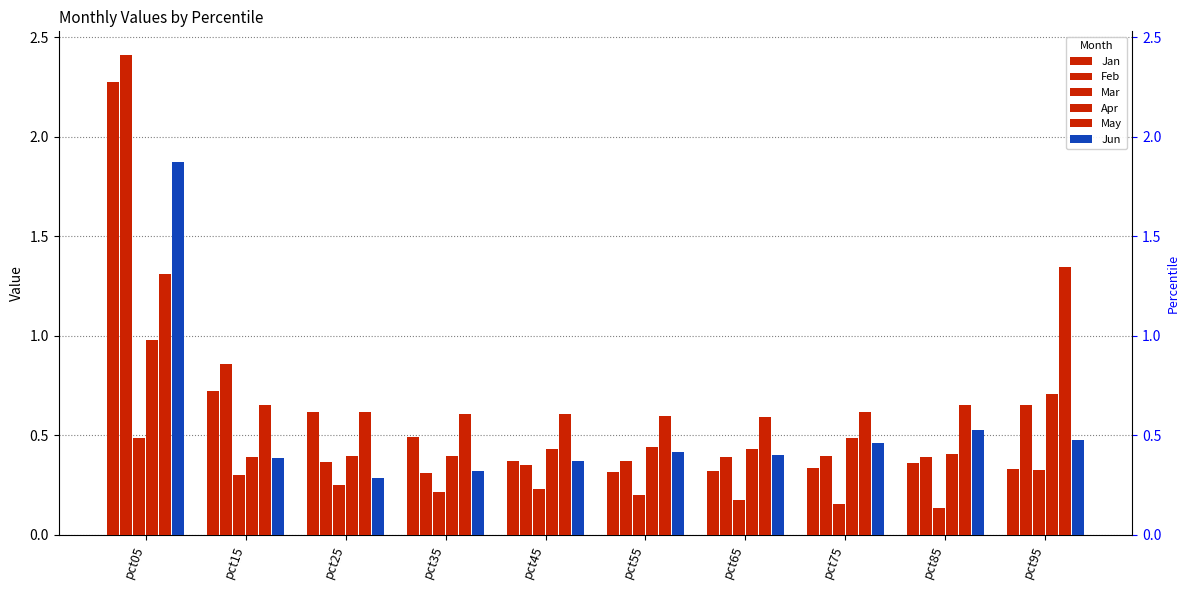

What is the value of the May bar at the 2nd from the left?

0.7